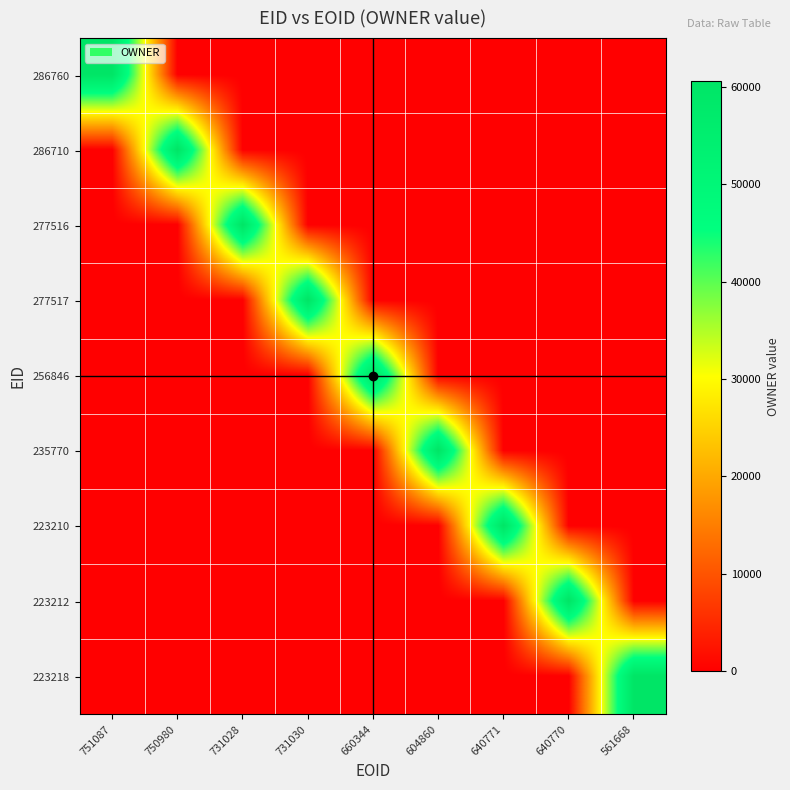

Reading left to right, what are all the values shown in this chart?

286760: 751087=60457	750980=0	731028=0	731030=0	660344=0	604860=0	640771=0	640770=0	561668=0
286710: 751087=0	750980=60578	731028=0	731030=0	660344=0	604860=0	640771=0	640770=0	561668=0
277516: 751087=0	750980=0	731028=60578	731030=0	660344=0	604860=0	640771=0	640770=0	561668=0
277517: 751087=0	750980=0	731028=0	731030=60578	660344=0	604860=0	640771=0	640770=0	561668=0
256846: 751087=0	750980=0	731028=0	731030=0	660344=60575	604860=0	640771=0	640770=0	561668=0
235770: 751087=0	750980=0	731028=0	731030=0	660344=0	604860=60529	640771=0	640770=0	561668=0
223210: 751087=0	750980=0	731028=0	731030=0	660344=0	604860=0	640771=60574	640770=0	561668=0
223212: 751087=0	750980=0	731028=0	731030=0	660344=0	604860=0	640771=0	640770=60574	561668=0
223218: 751087=0	750980=0	731028=0	731030=0	660344=0	604860=0	640771=0	640770=0	561668=60574